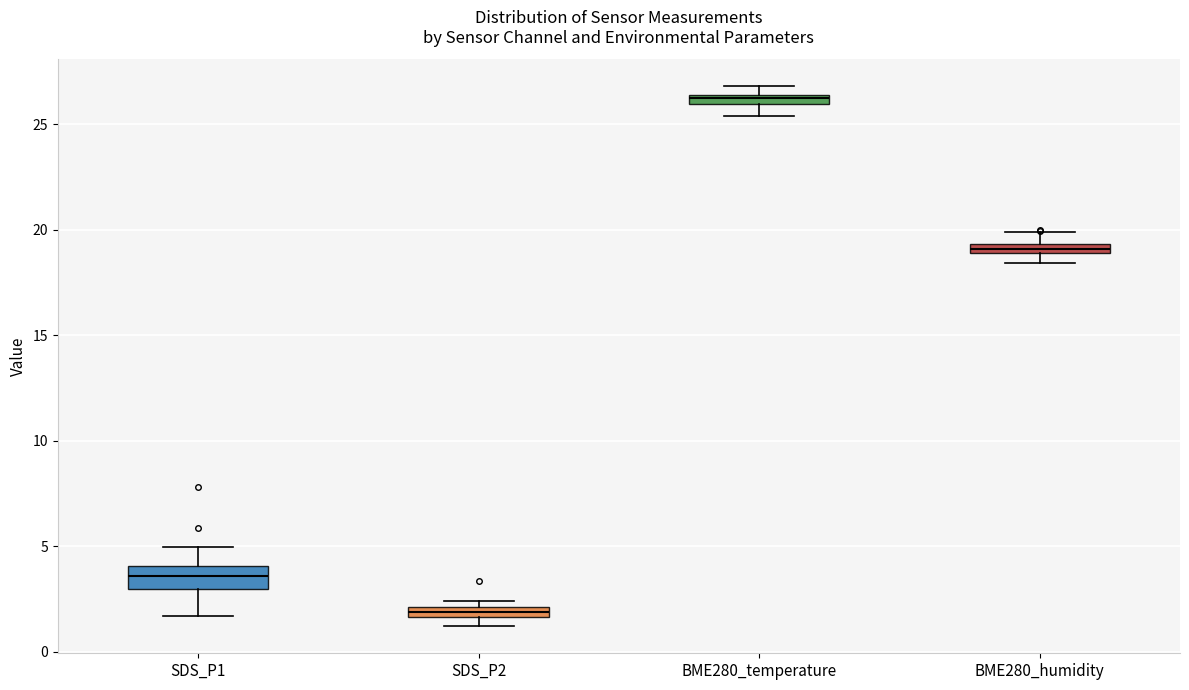

Comparing the boxes themselves (not the whiskers), which one is the tallest?

SDS_P1